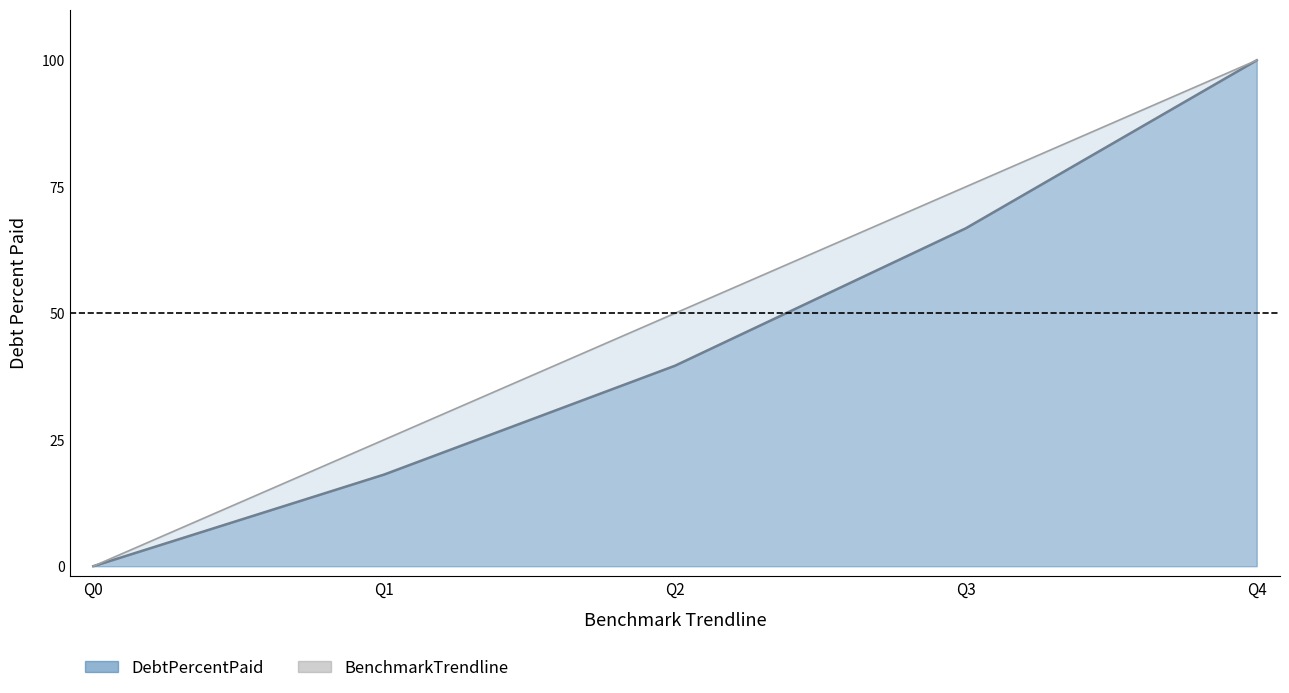

How many values are above zero?

4